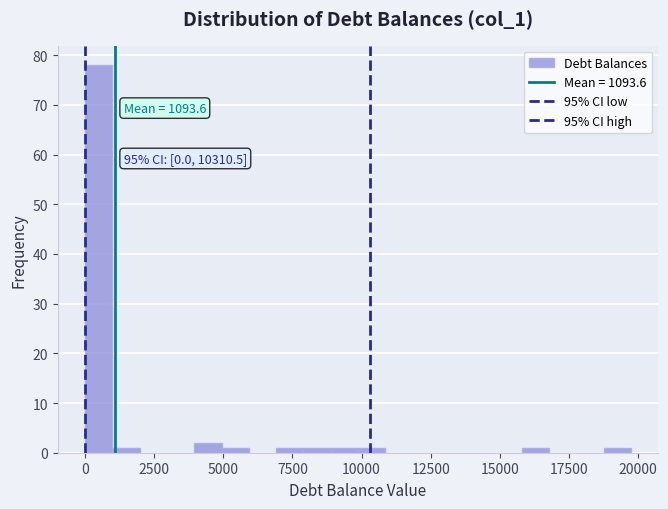

Read against the x-axis, roughly where is the centre of the tallest bar?

500